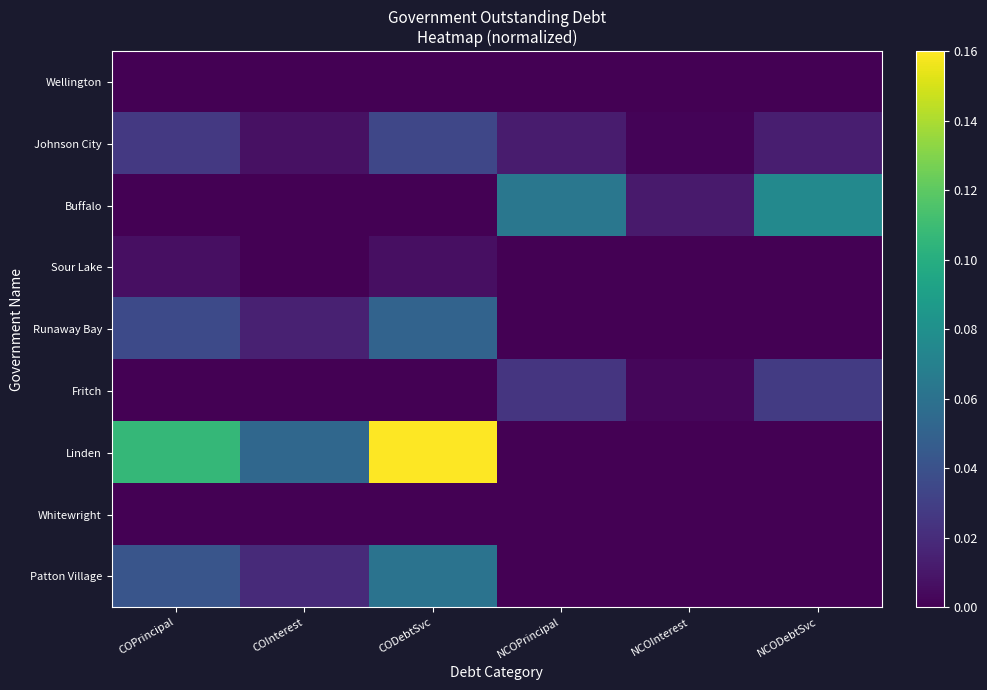

Reading left to right, list all the values displayed in this chart.

Wellington: COPrincipal=0.0	COInterest=0.0	CODebtSvc=0.0	NCOPrincipal=0.0	NCOInterest=0.0	NCODebtSvc=0.0
Johnson City: COPrincipal=0.0	COInterest=0.0	CODebtSvc=0.0	NCOPrincipal=0.0	NCOInterest=0.0	NCODebtSvc=0.0
Buffalo: COPrincipal=0.0	COInterest=0.0	CODebtSvc=0.0	NCOPrincipal=0.1	NCOInterest=0.0	NCODebtSvc=0.1
Sour Lake: COPrincipal=0.0	COInterest=0.0	CODebtSvc=0.0	NCOPrincipal=0.0	NCOInterest=0.0	NCODebtSvc=0.0
Runaway Bay: COPrincipal=0.0	COInterest=0.0	CODebtSvc=0.1	NCOPrincipal=0.0	NCOInterest=0.0	NCODebtSvc=0.0
Fritch: COPrincipal=0.0	COInterest=0.0	CODebtSvc=0.0	NCOPrincipal=0.0	NCOInterest=0.0	NCODebtSvc=0.0
Linden: COPrincipal=0.1	COInterest=0.1	CODebtSvc=0.2	NCOPrincipal=0.0	NCOInterest=0.0	NCODebtSvc=0.0
Whitewright: COPrincipal=0.0	COInterest=0.0	CODebtSvc=0.0	NCOPrincipal=0.0	NCOInterest=0.0	NCODebtSvc=0.0
Patton Village: COPrincipal=0.0	COInterest=0.0	CODebtSvc=0.1	NCOPrincipal=0.0	NCOInterest=0.0	NCODebtSvc=0.0